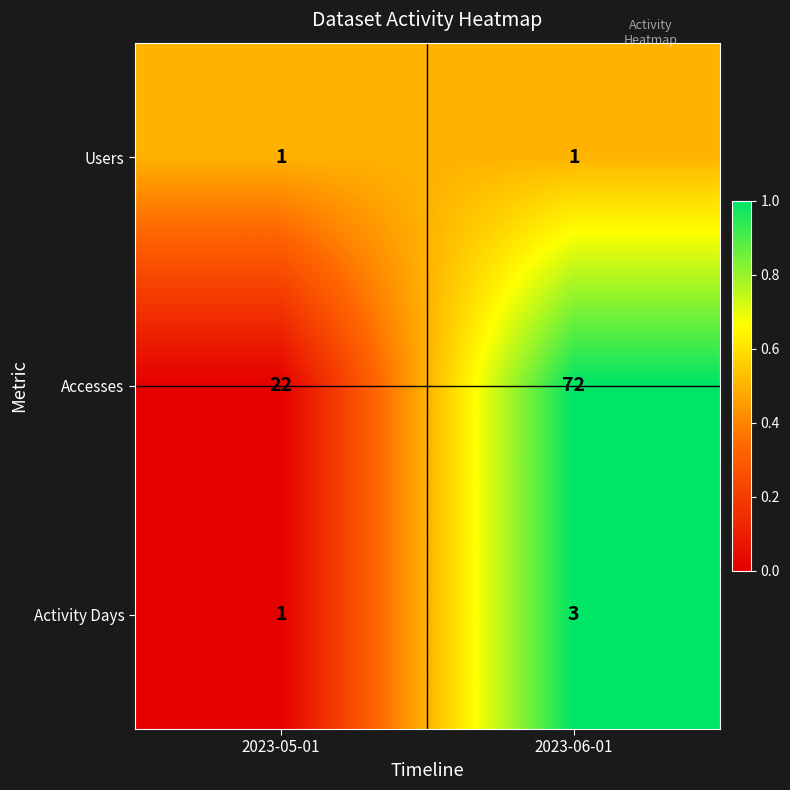

Rank the series at 2023-06-01 from highest to lowest value.

Accesses, Activity Days, Users